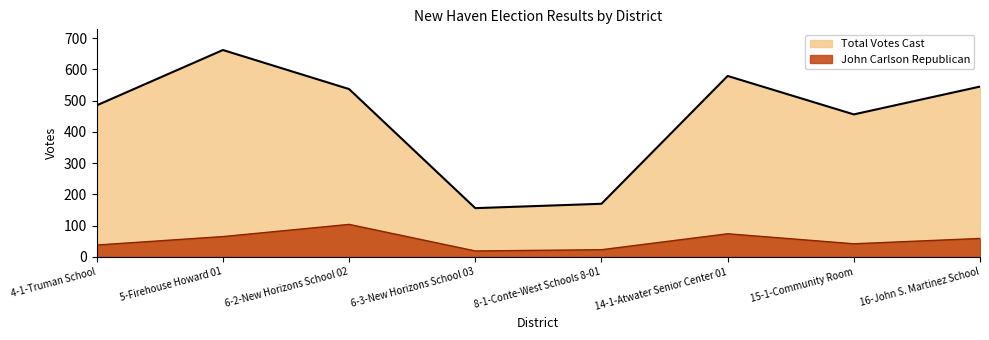

What position from the left is 5-Firehouse Howard 01?

2